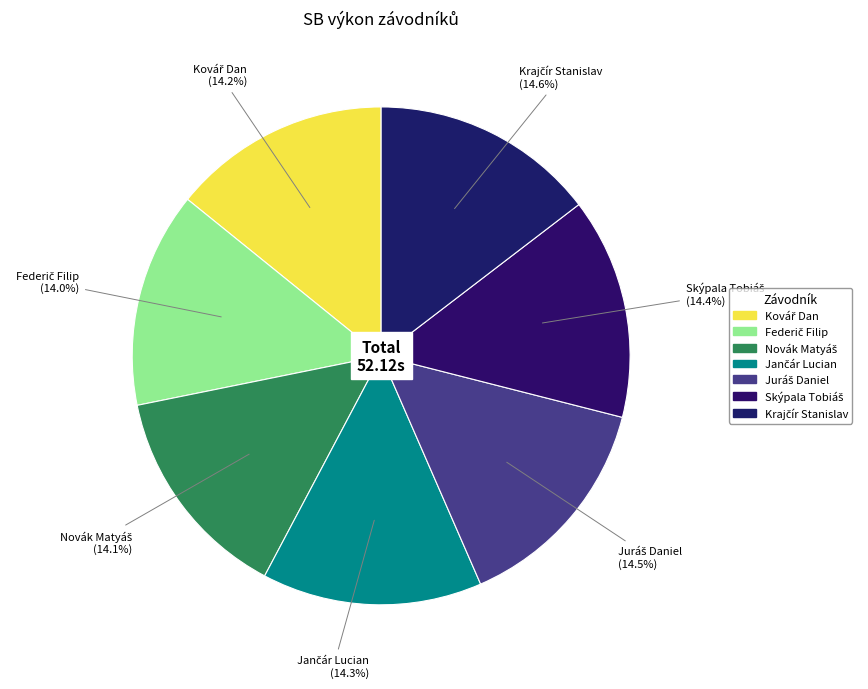

What percentage is the Federič Filip slice, to the nearest percent?

14%